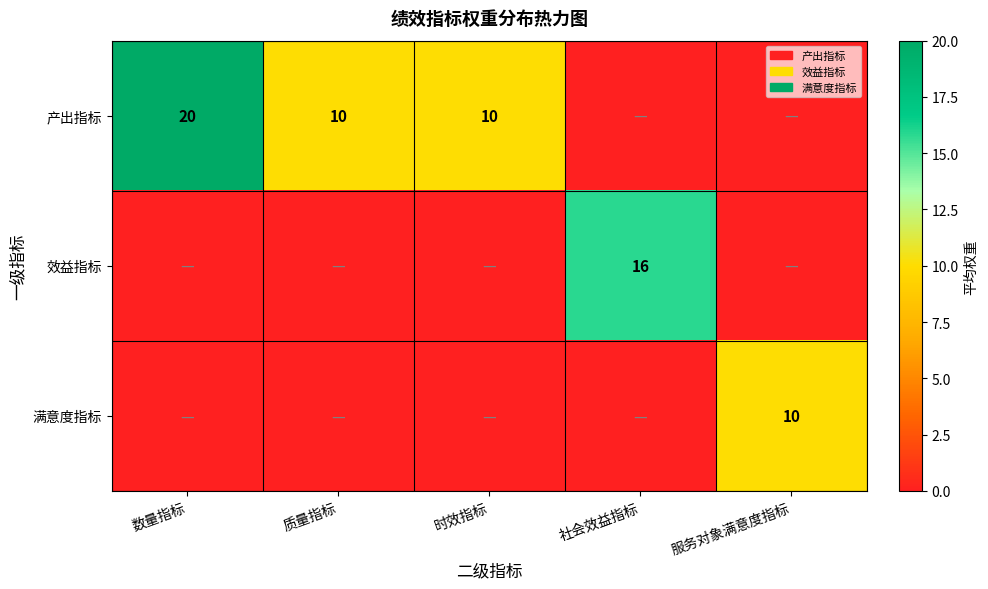

The 产出指标 series shows 10 at 质量指标. True or false?

True